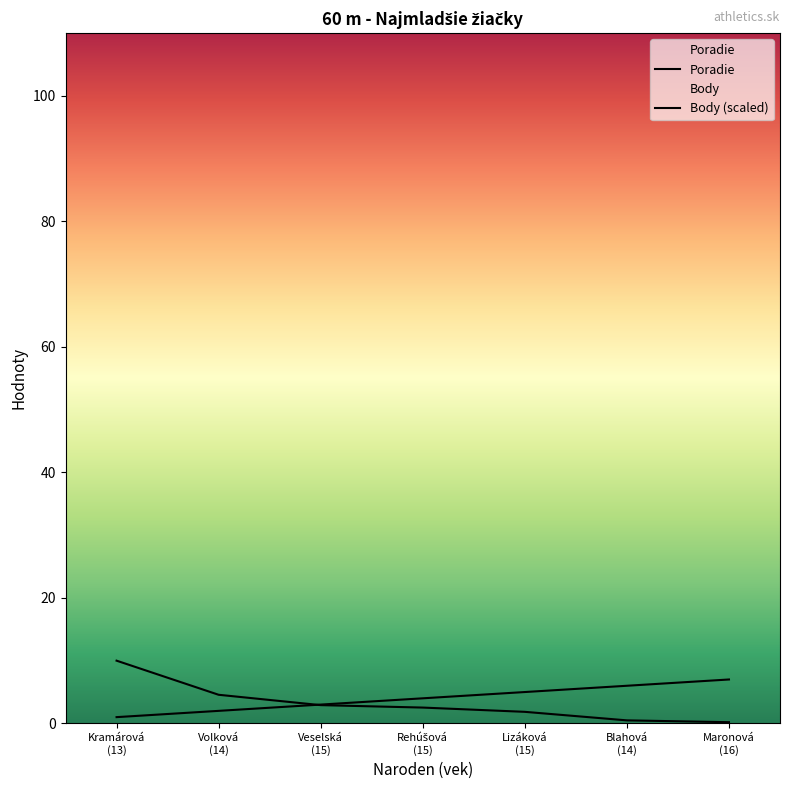

What is the difference between the maximum and minimum values in the Body series?

9.8